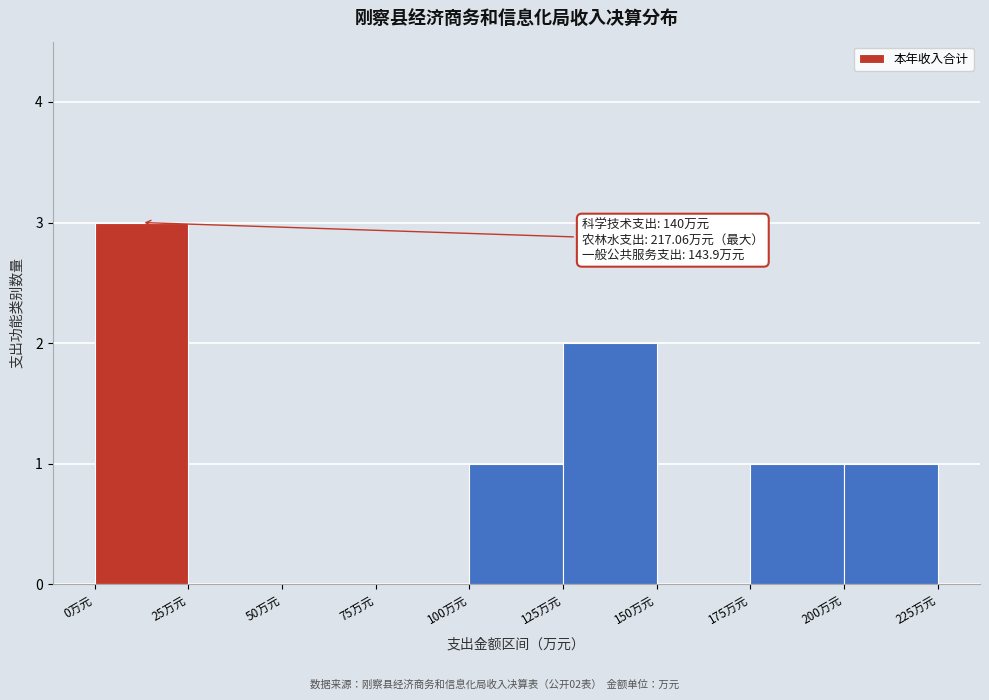

Over which range of the x-axis is the bar tallest?

0 to 25